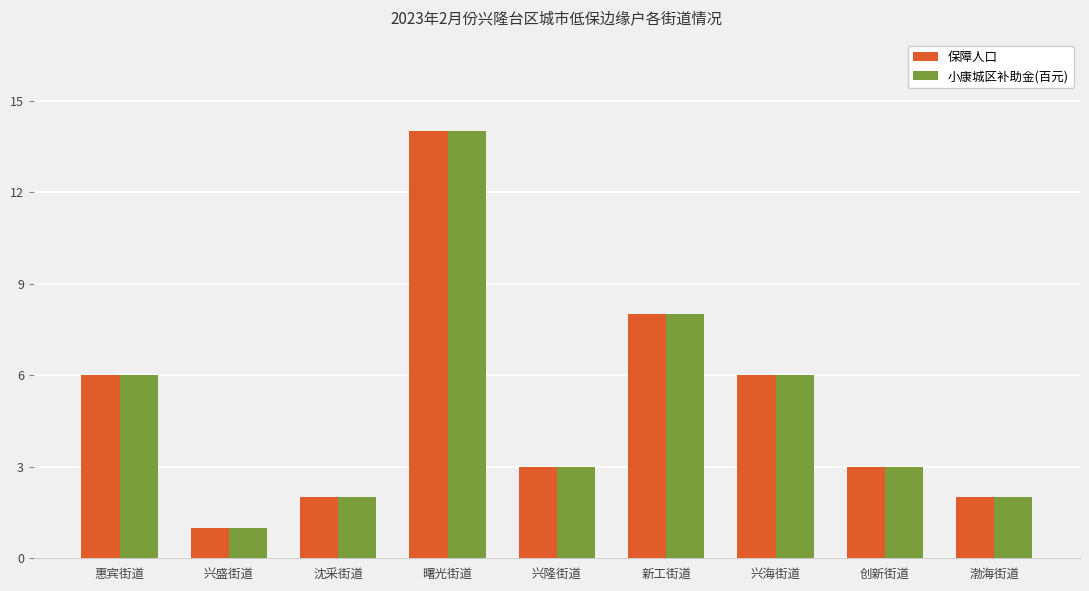

At which category does the chart reach its minimum across all series?

兴盛街道